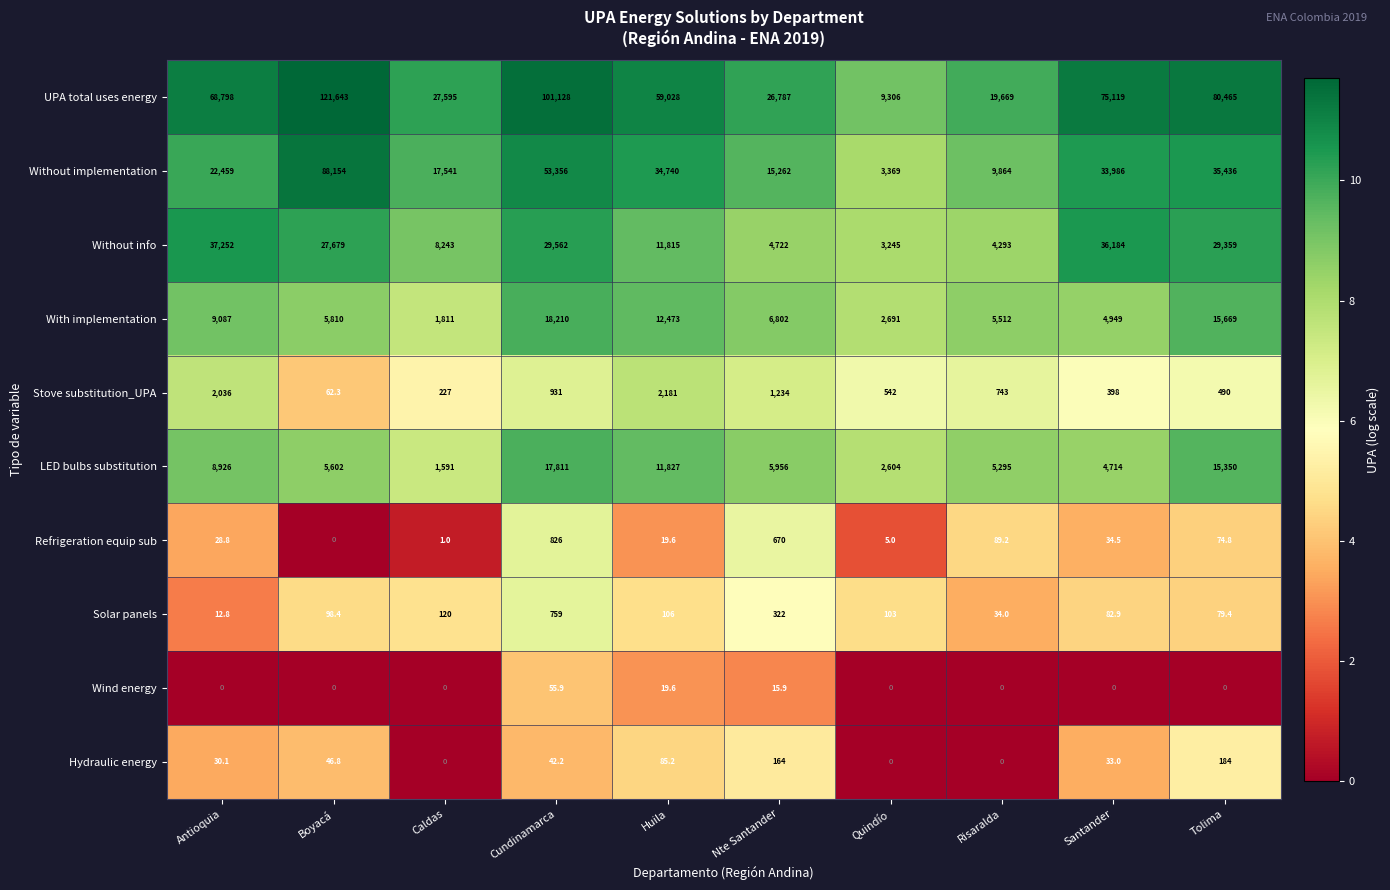

Count the number of categories in the chart.

10